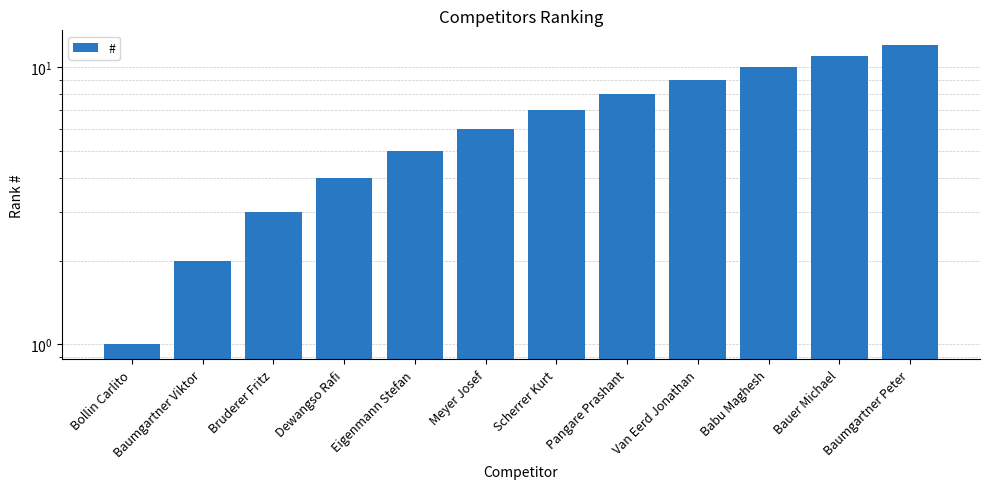

What is the difference between the second highest and minimum values?

10